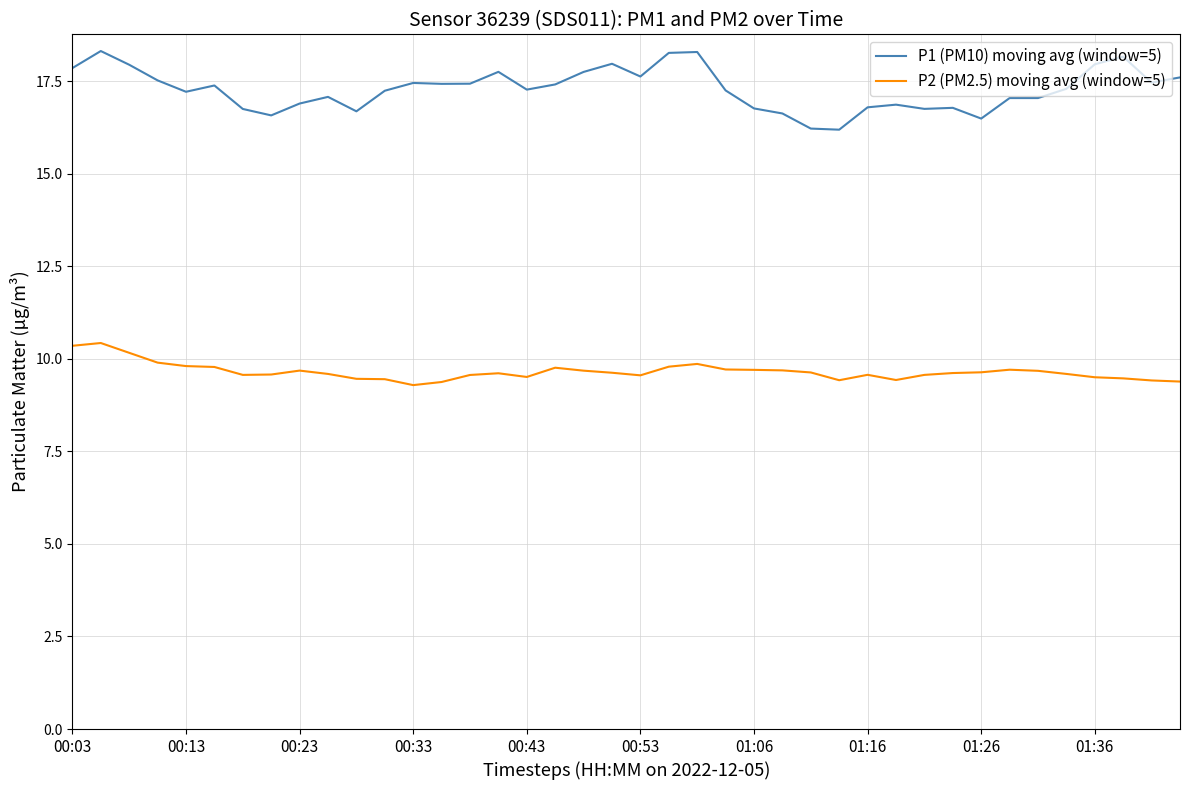

What is the lowest value of the P1 (PM10) moving avg (window=5) series?

16.2